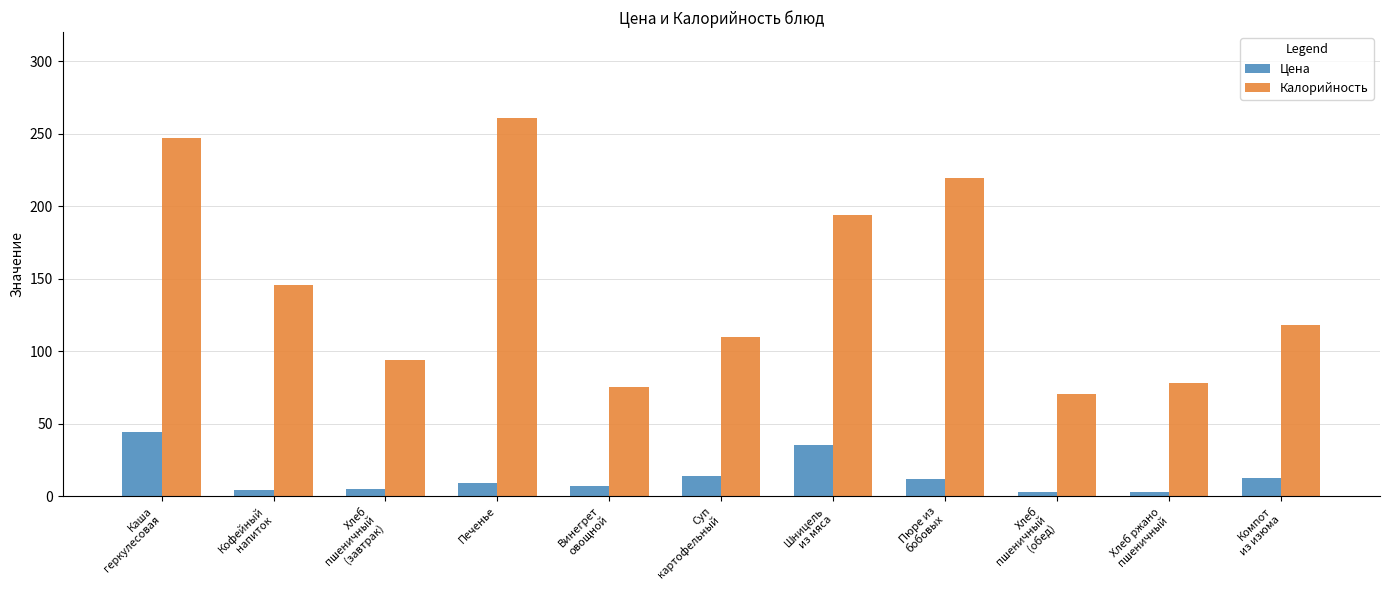

The Калорийность series shows 193.7 at Шницель
из мяса. True or false?

True